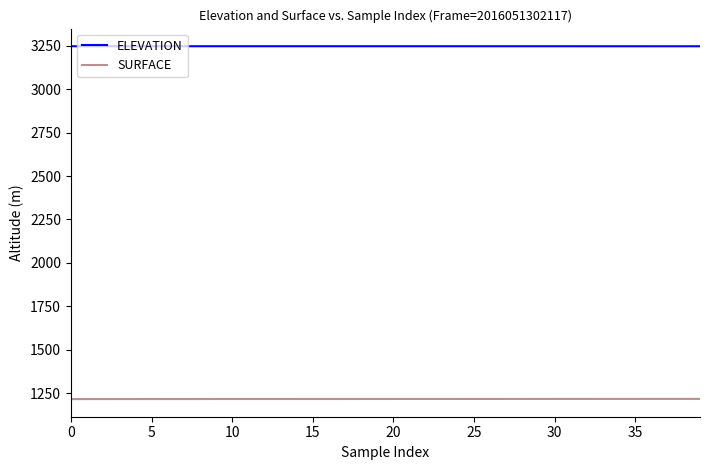

What is the difference between the maximum and minimum values in the ELEVATION series?

0.2